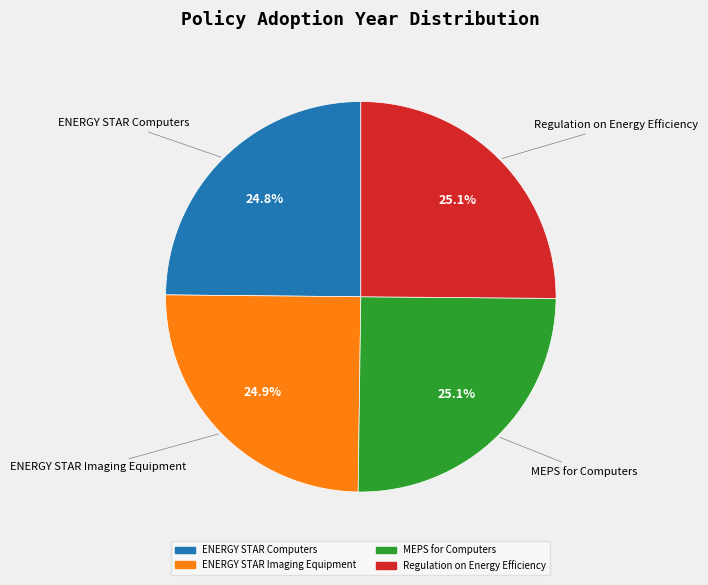

Is Regulation on Energy Efficiency the majority of the pie?

No